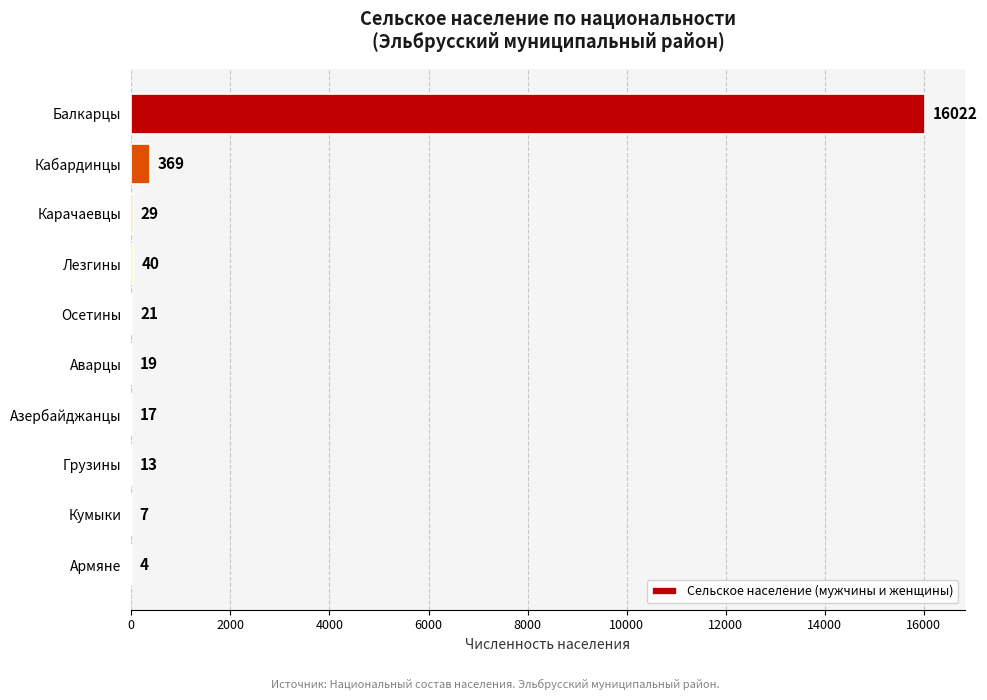

Approximately how many times larger is the value at Кумыки compared to Аварцы?

0.4